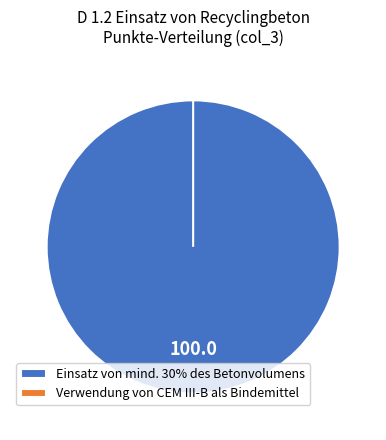

How many segments does this pie chart have?

2